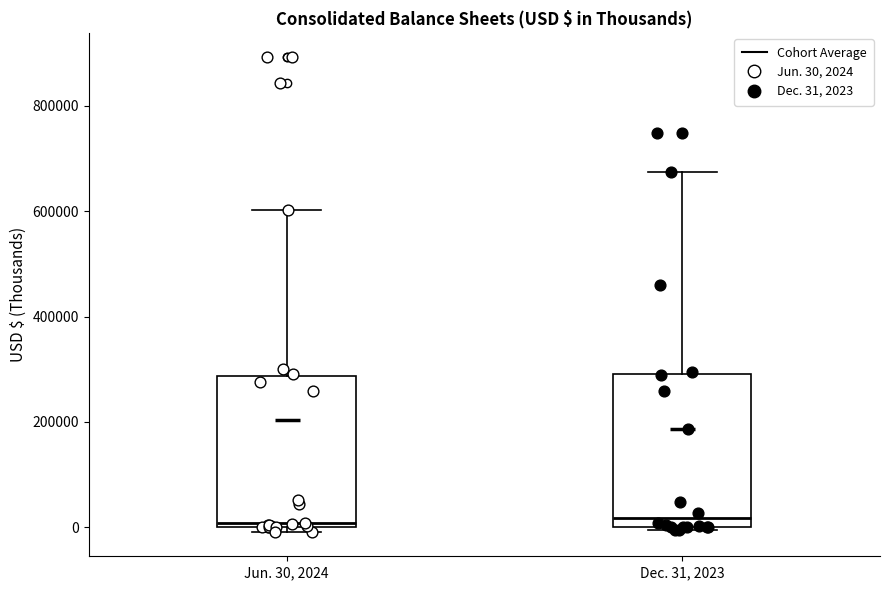

Reading left to right, transcribe this box plot: for each box, give where its median line is, the range the box spans, and where its two whiskers end, as read against the y-axis. The values are not printed on the chart, so give them approximately, as read against the axis.

Jun. 30, 2024: median 0 (just above the box's lower edge), box 0 to 280000, whiskers 0 (just below the box's lower edge) to 600000
Dec. 31, 2023: median 20000, box 0 to 300000, whiskers 0 (just below the box's lower edge) to 680000